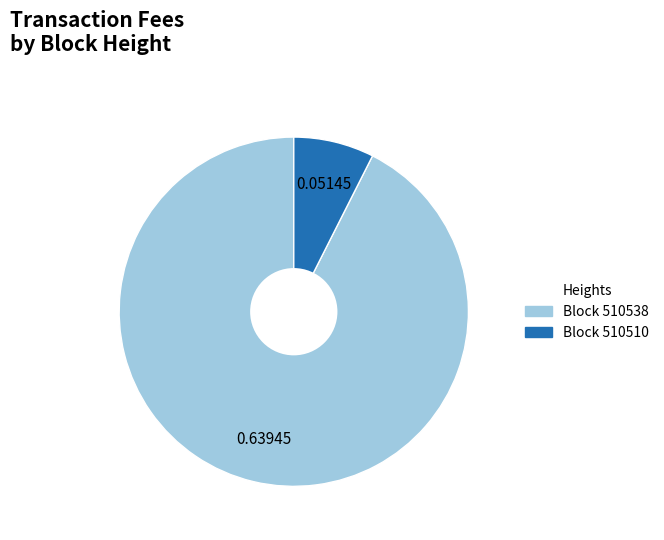

Is there a majority slice in this chart?

Yes